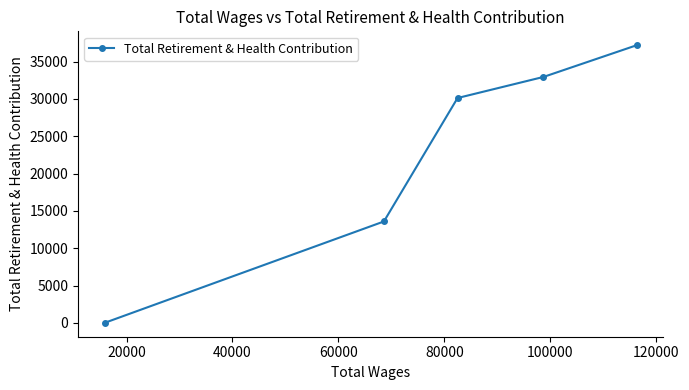

Reading left to right, extract all data points from this chart.

0	13579	30110	32935	37183